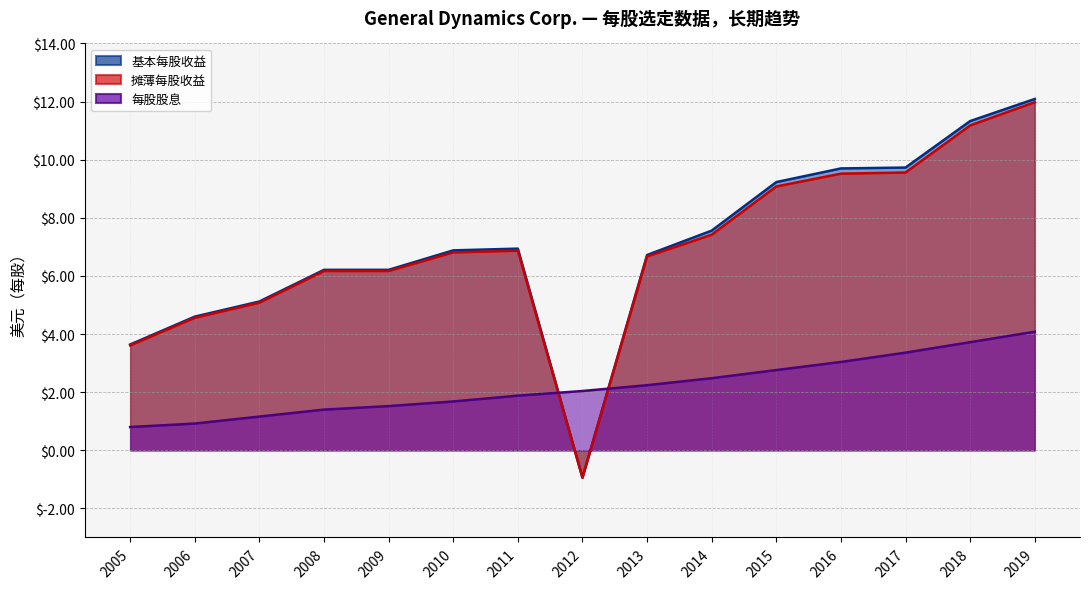

Between 2018 and 2019, which is larger?

2019